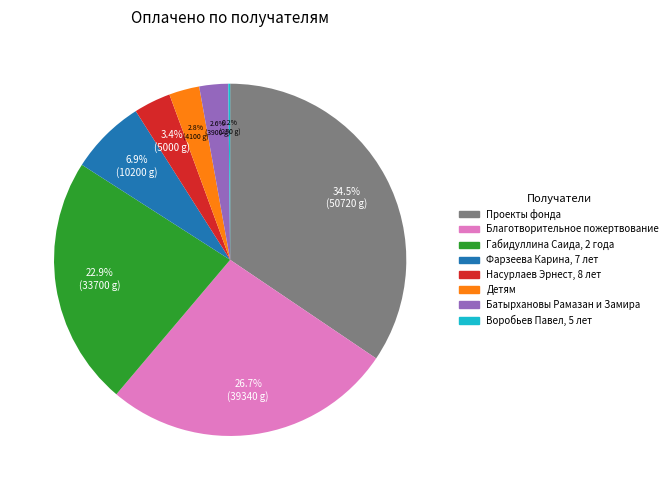

Does any single category account for the majority?

No